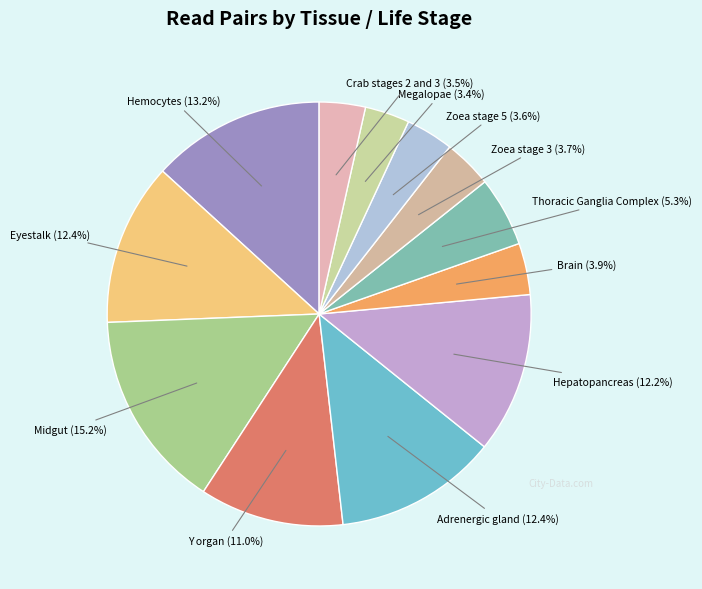

Count the number of slices in the pie.

12